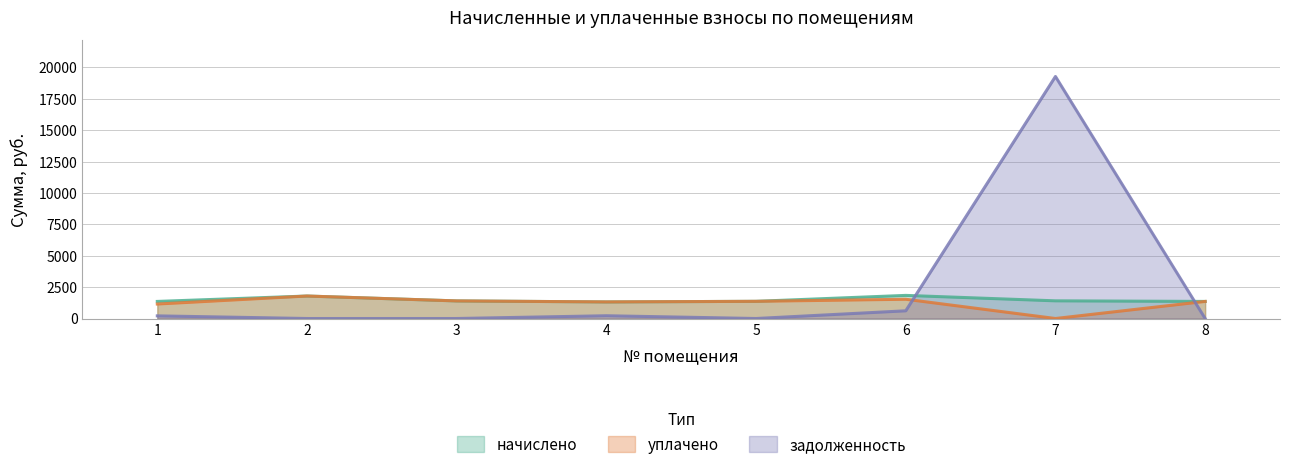

Reading left to right, extract all data points from this chart.

начислено: 1=1360.3	2=1790.9	3=1401.8	4=1321.7	5=1369.2	6=1841.4	7=1407.8	8=1360.3
уплачено: 1=1153.8	2=1790.9	3=1401.8	4=1321.7	5=1369.2	6=1534.5	7=0.0	8=1360.3
задолженность: 1=210.2	2=0.0	3=0.0	4=220.3	5=0.0	6=613.8	7=19278.2	8=0.0